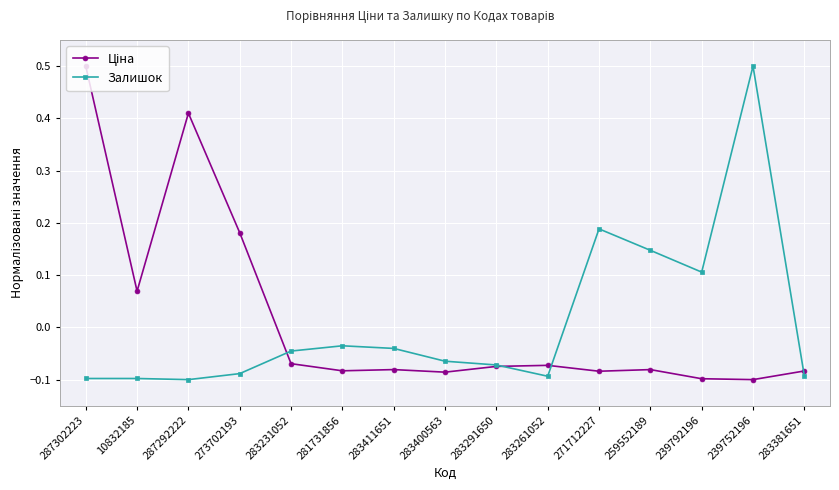

Is this an area chart (filled region under the line)?

No